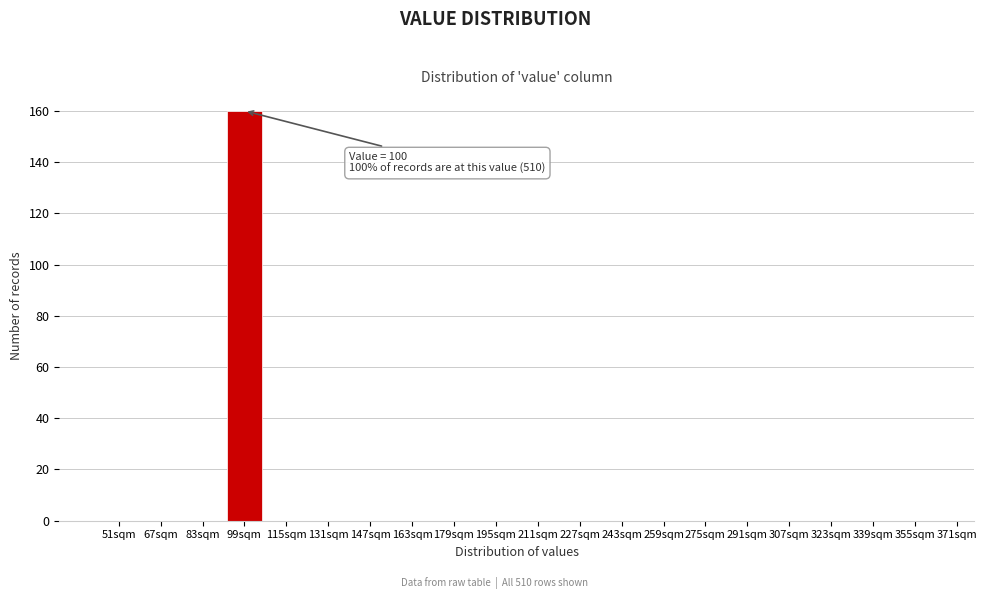

Reading left to right, what are all the values shown in this chart?

51sqm=0	67sqm=0	83sqm=0	99sqm=160	115sqm=0	131sqm=0	147sqm=0	163sqm=0	179sqm=0	195sqm=0	211sqm=0	227sqm=0	243sqm=0	259sqm=0	275sqm=0	291sqm=0	307sqm=0	323sqm=0	339sqm=0	355sqm=0